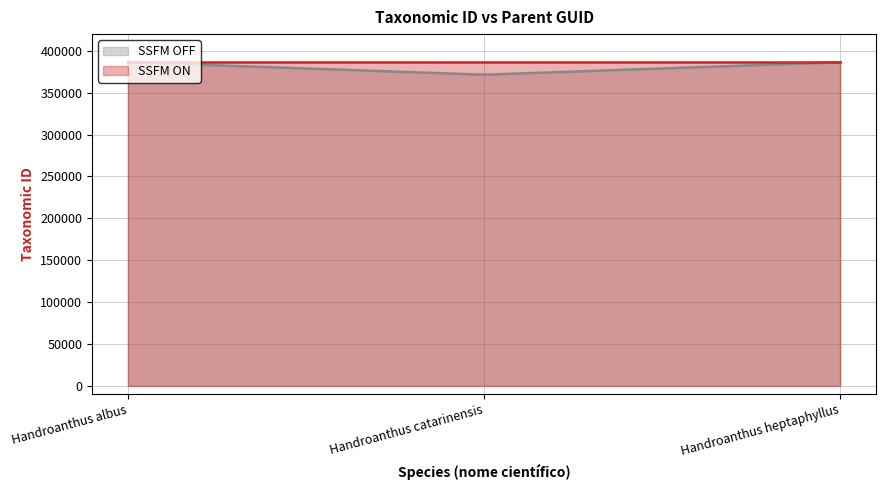

What is the difference between the values at Handroanthus albus and Handroanthus heptaphyllus?

51